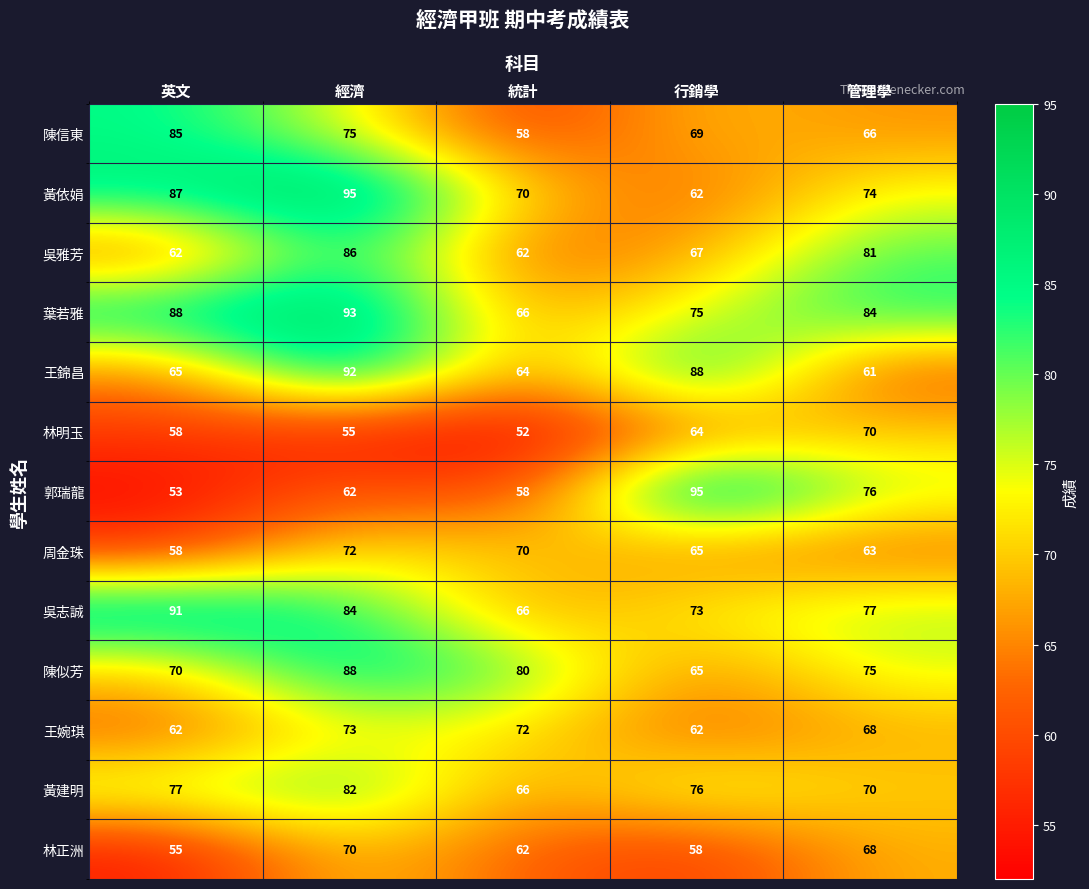

Is it true that 王婉琪 equals 44 at 管理學?

False